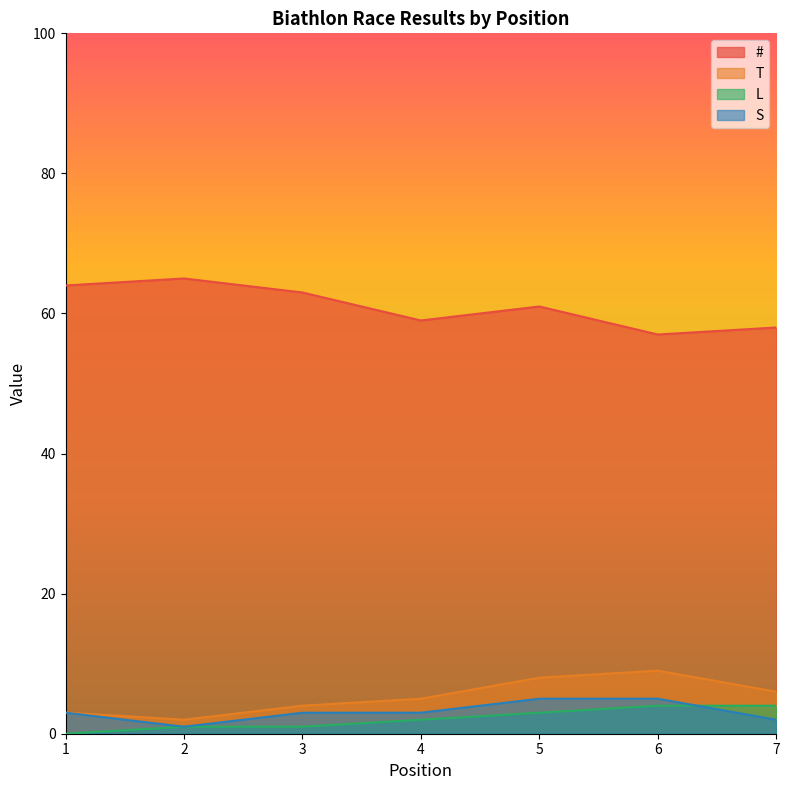

Reading left to right, list all the values displayed in this chart.

#: 64	65	63	59	61	57	58
T: 3	2	4	5	8	9	6
L: 0	1	1	2	3	4	4
S: 3	1	3	3	5	5	2